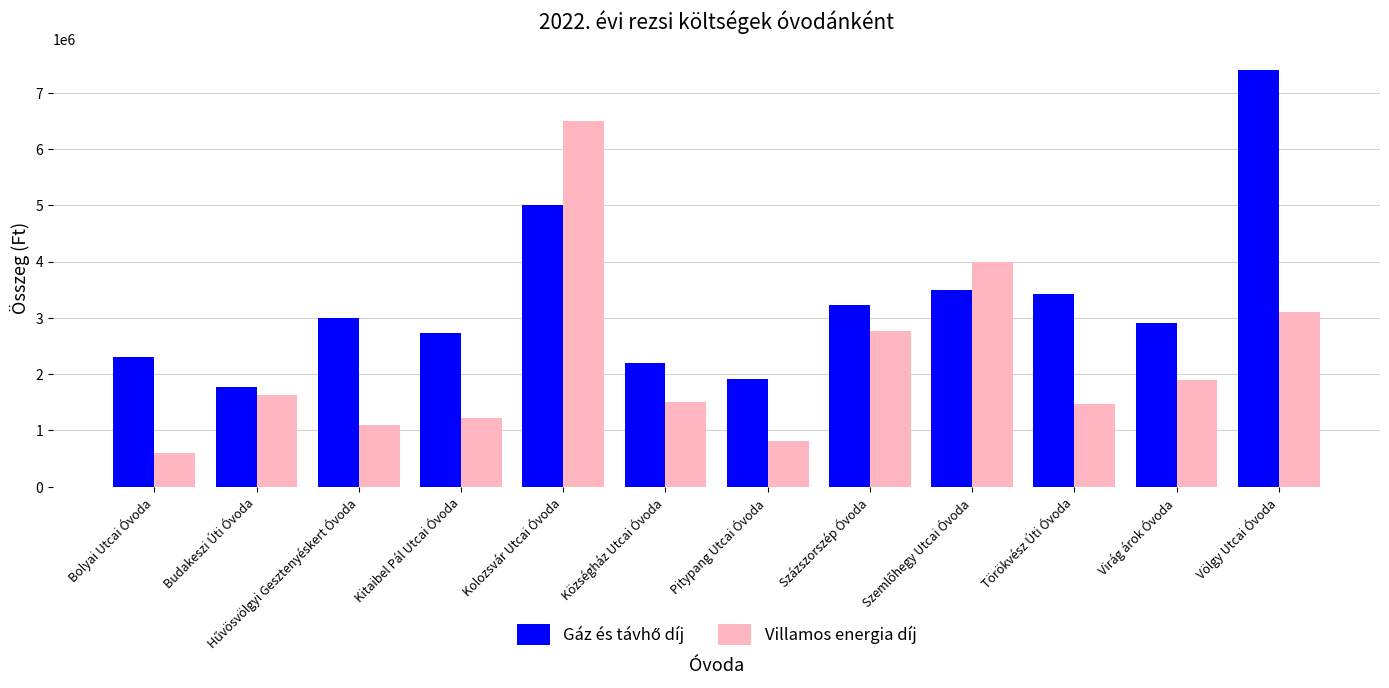

Read the Villamos energia díj value at Völgy Utcai Óvoda.

3104000